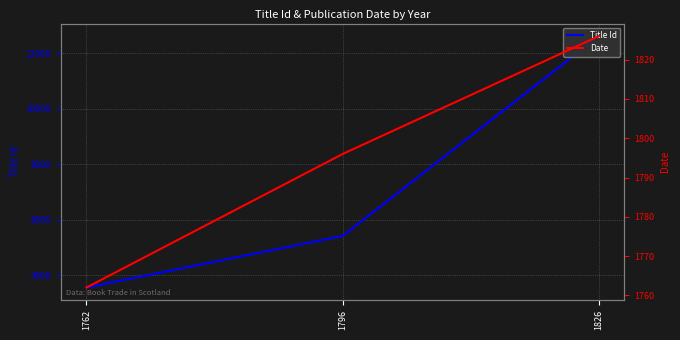

What is the total value across all series at 1826?

14436